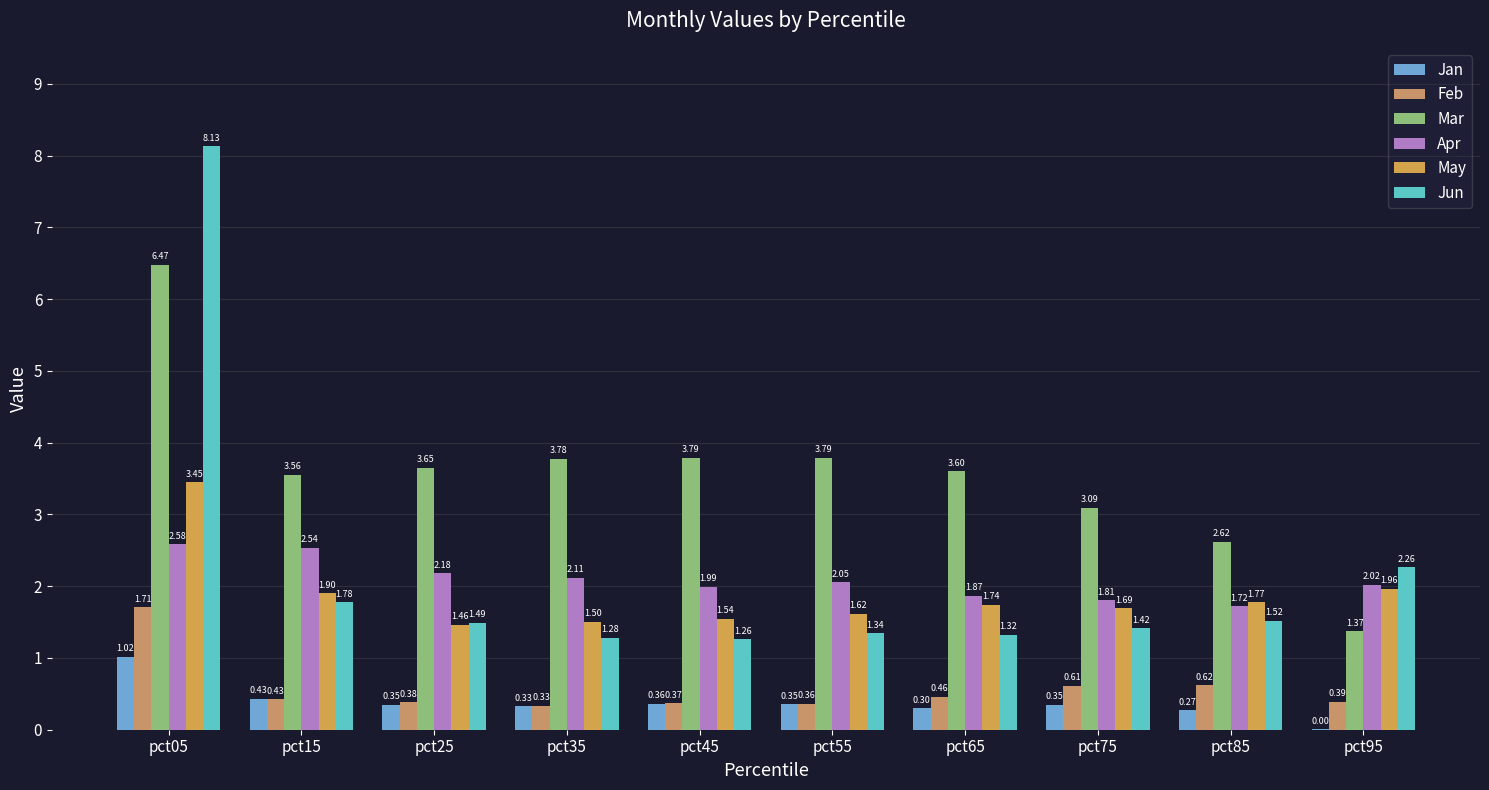

Rank the categories by Feb value from highest to lowest.

pct05, pct85, pct75, pct65, pct15, pct95, pct25, pct45, pct55, pct35